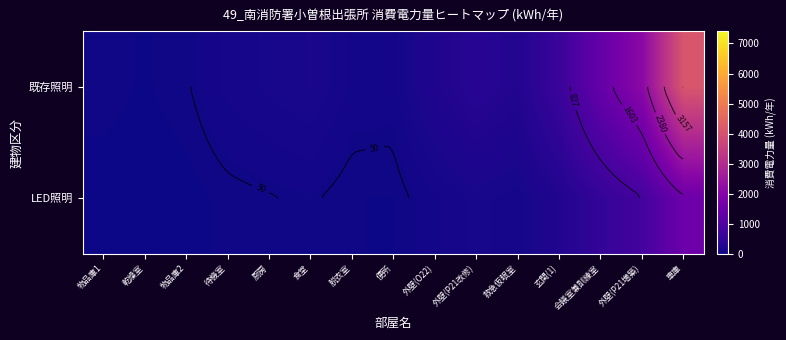

At how many categories does at least one series exceed 2752?

1